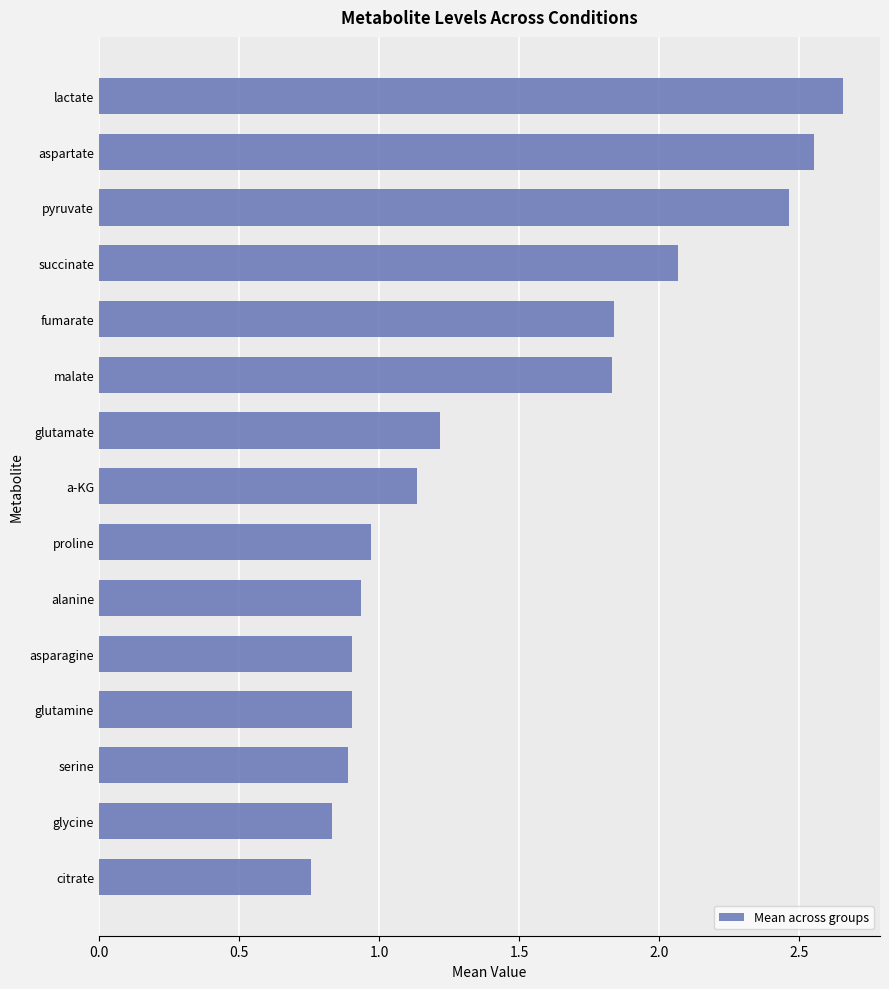

Between glutamate and glycine, which is larger?

glutamate